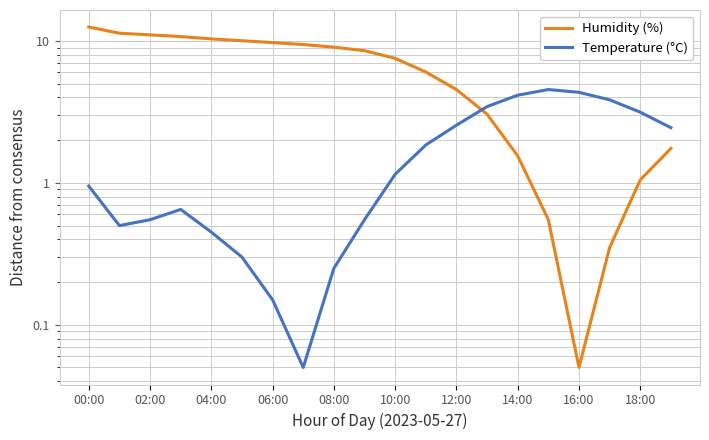

Rank the series by their maximum value, from lowest to highest.

Temperature (°C), Humidity (%)